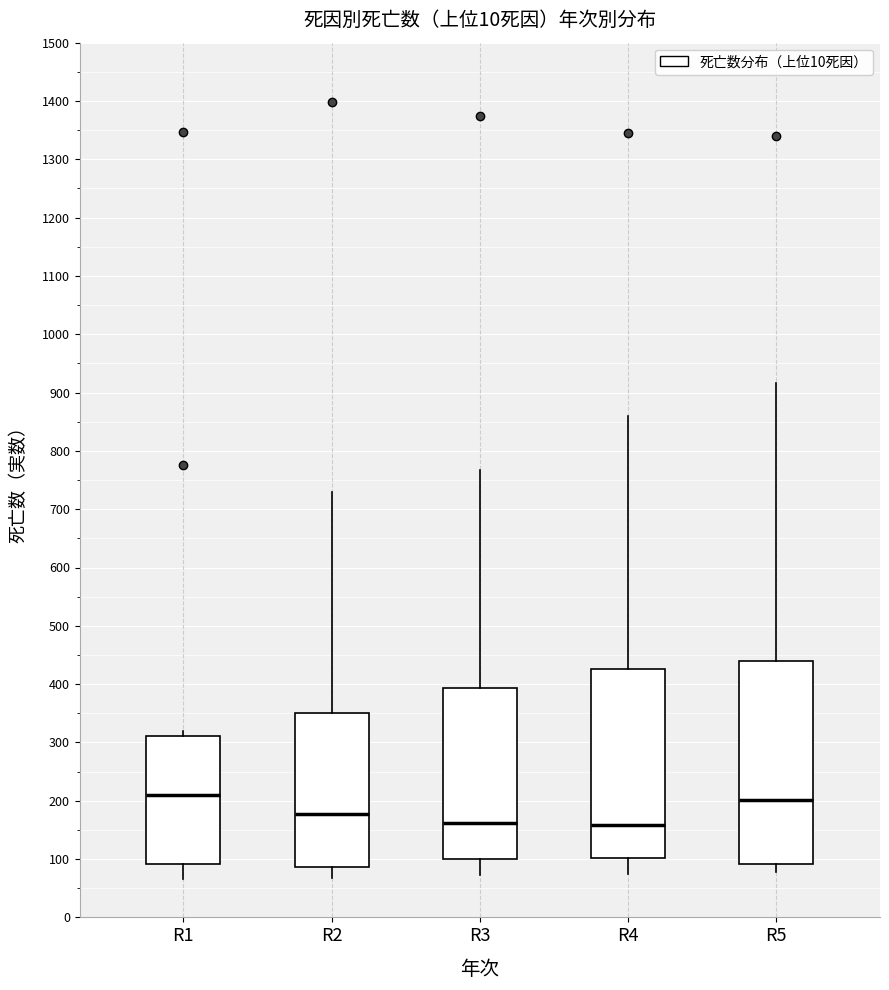

Which box is the tallest, from its lower edge to its upper edge?

R5